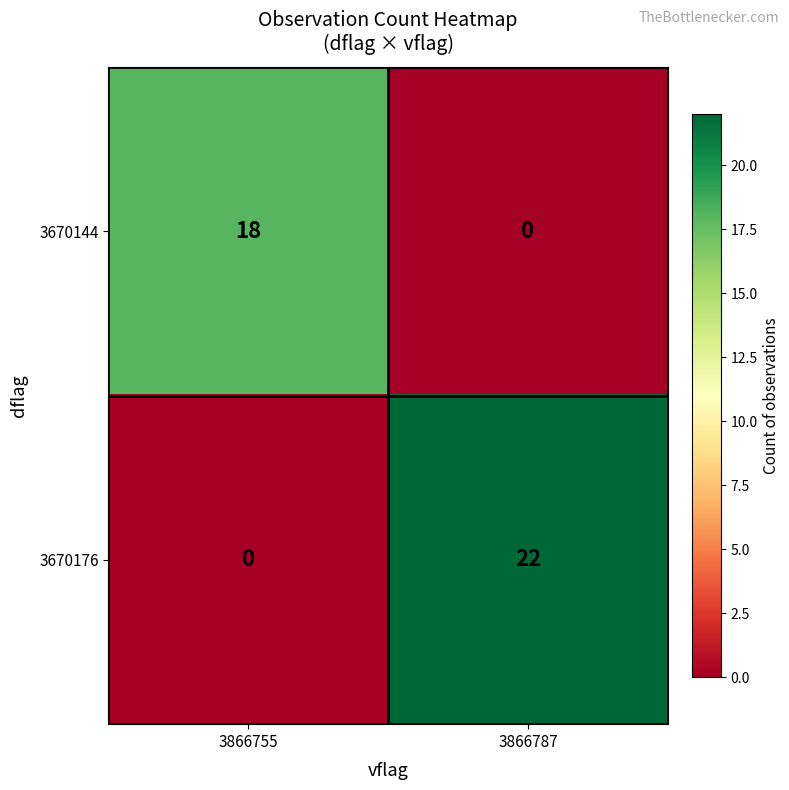

Reading left to right, what are all the values shown in this chart?

3670144: 3866755=18	3866787=0
3670176: 3866755=0	3866787=22